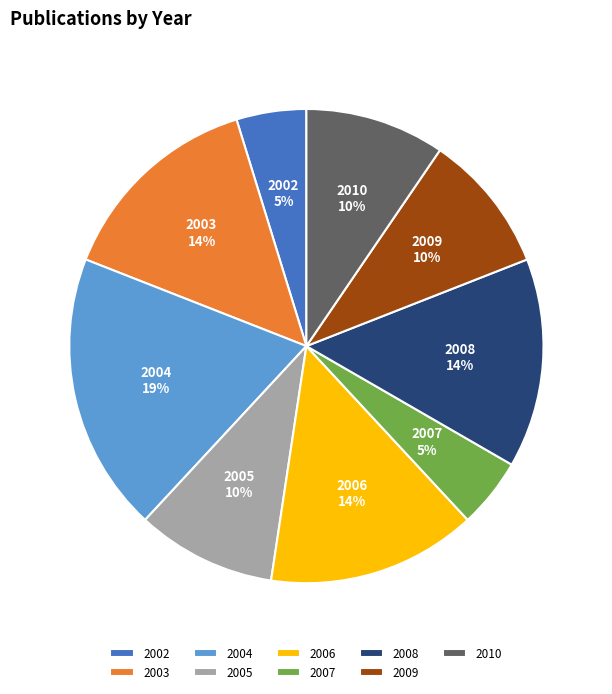

Approximately how many times larger is the value at 2003 compared to 2006?

1.0